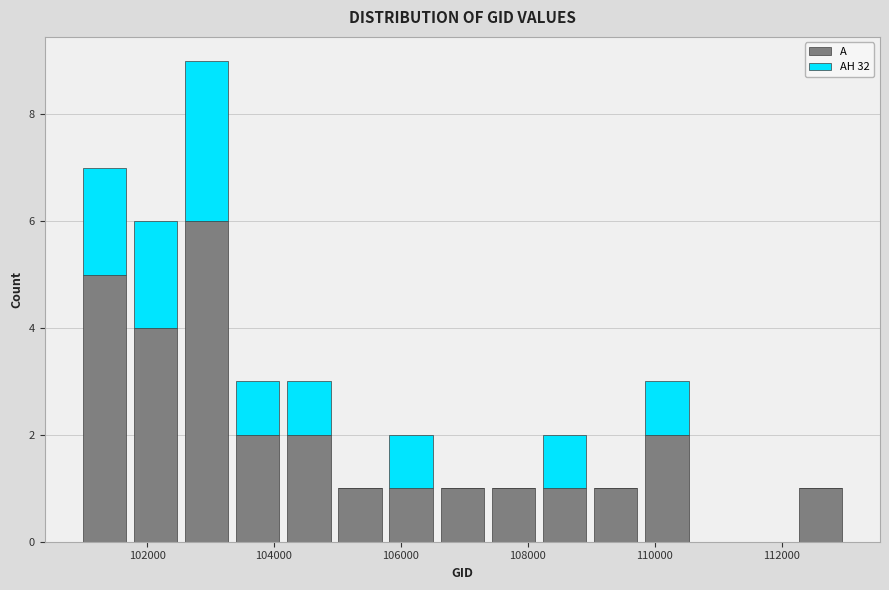

What is the total height of the stacked bar covering 105000 to 105800 on the x-axis? Neither the bar edges nor the heights are printed on the chart, so give them approximately, as read against the axes.

1